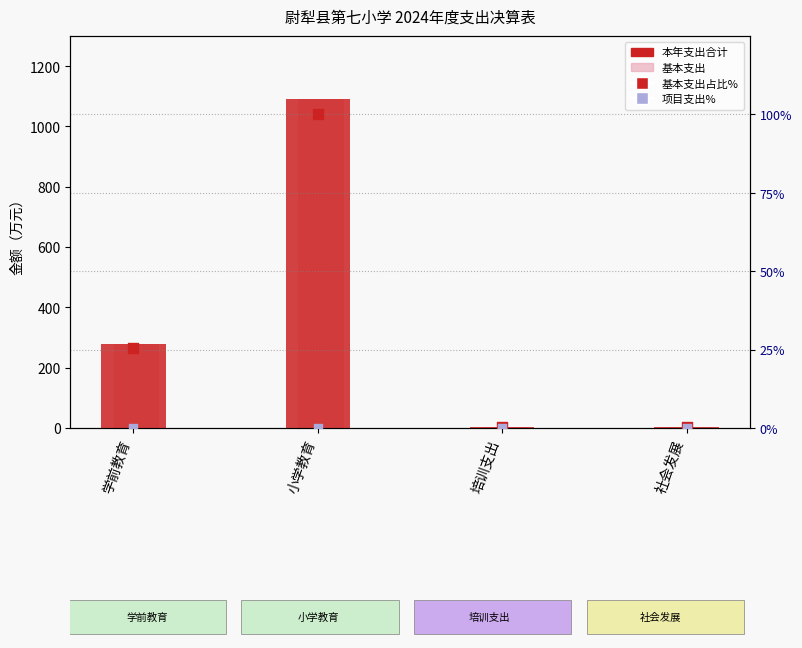

At which category is the sum across all series the highest?

小学教育